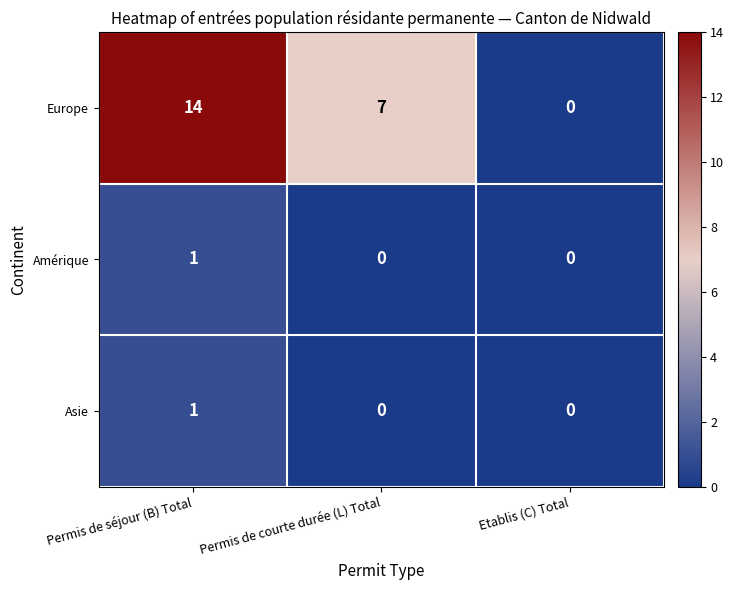

What is the difference between the second highest and minimum values in the Europe series?

7